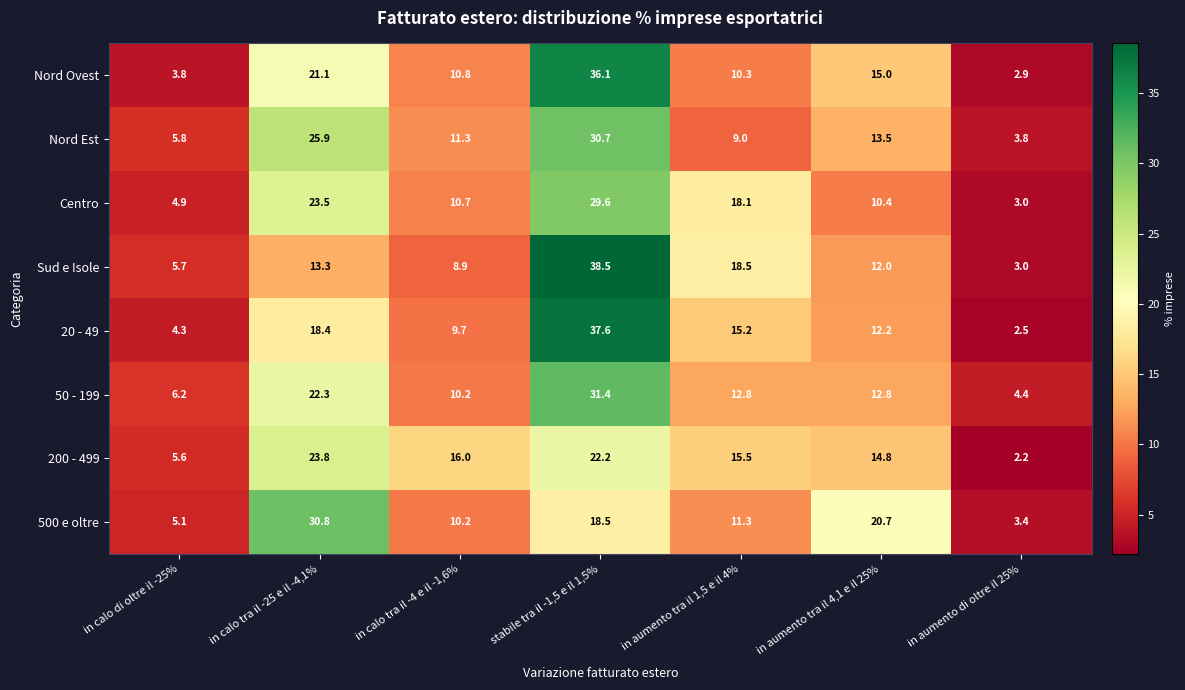

What is the sum of all 50 - 199 values?

100.1